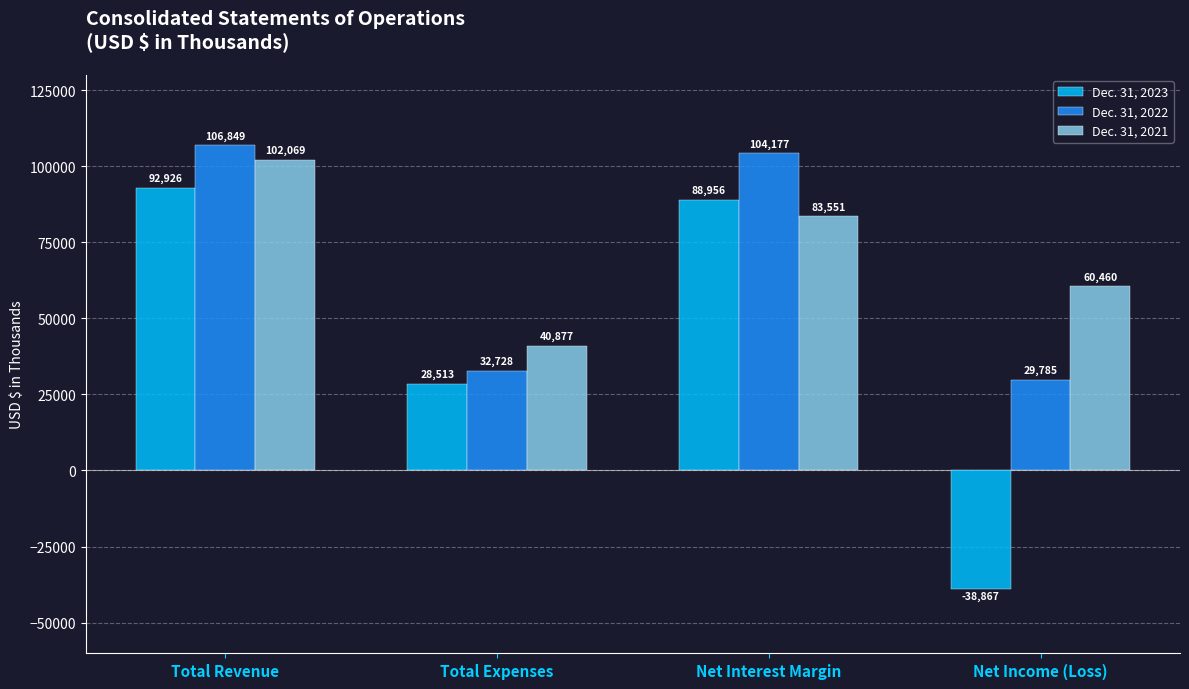

What is the maximum value shown in the chart?

106849